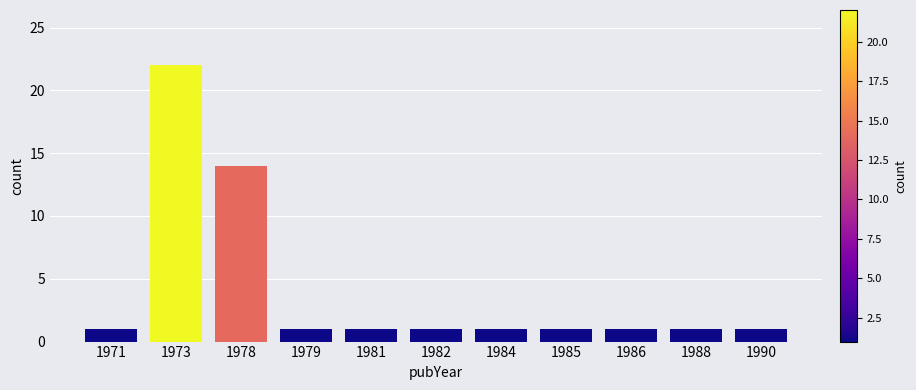

Reading left to right, what are all the values shown in this chart?

1971=1	1973=22	1978=14	1979=1	1981=1	1982=1	1984=1	1985=1	1986=1	1988=1	1990=1